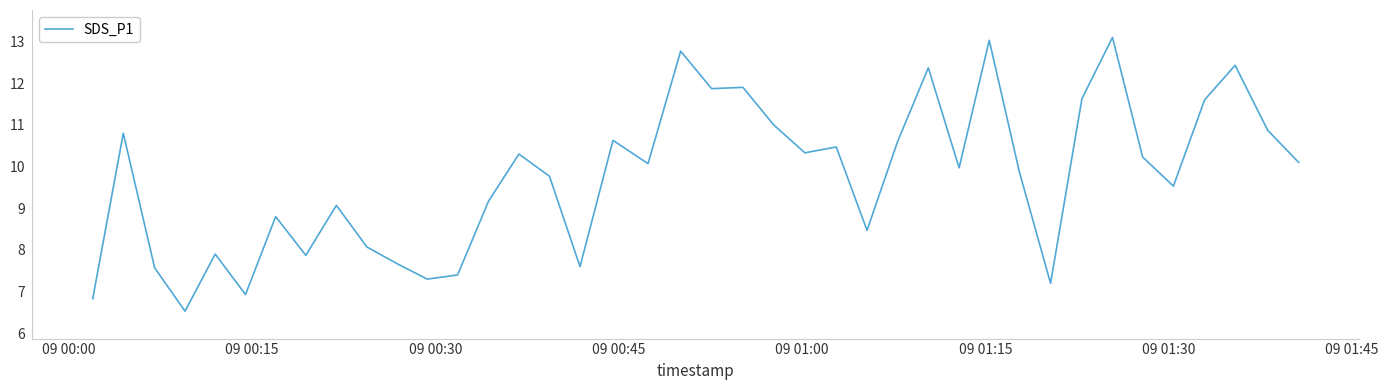

Reading left to right, what are all the values shown in this chart?

6.8	10.8	7.6	6.5	7.9	6.9	8.8	7.9	9.1	8.1	7.7	7.3	7.4	9.2	10.3	9.8	7.6	10.6	10.1	12.8	11.9	11.9	11.0	10.3	10.5	8.5	10.6	12.4	10.0	13.0	9.9	7.2	11.6	13.1	10.2	9.5	11.6	12.4	10.9	10.1